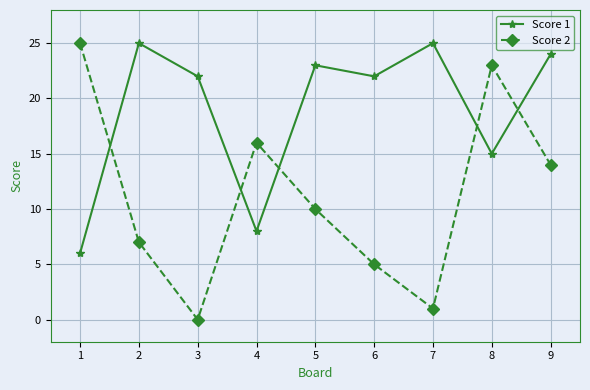

Is the value of Score 1 at 5 greater than the value of Score 2 at 4?

Yes